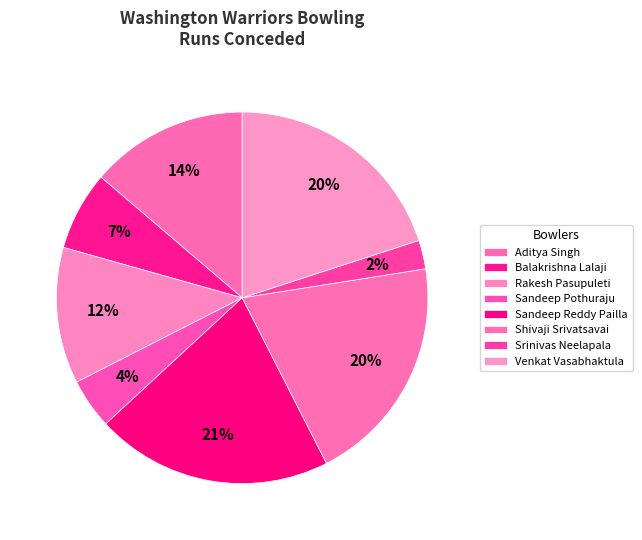

Is there a majority slice in this chart?

No